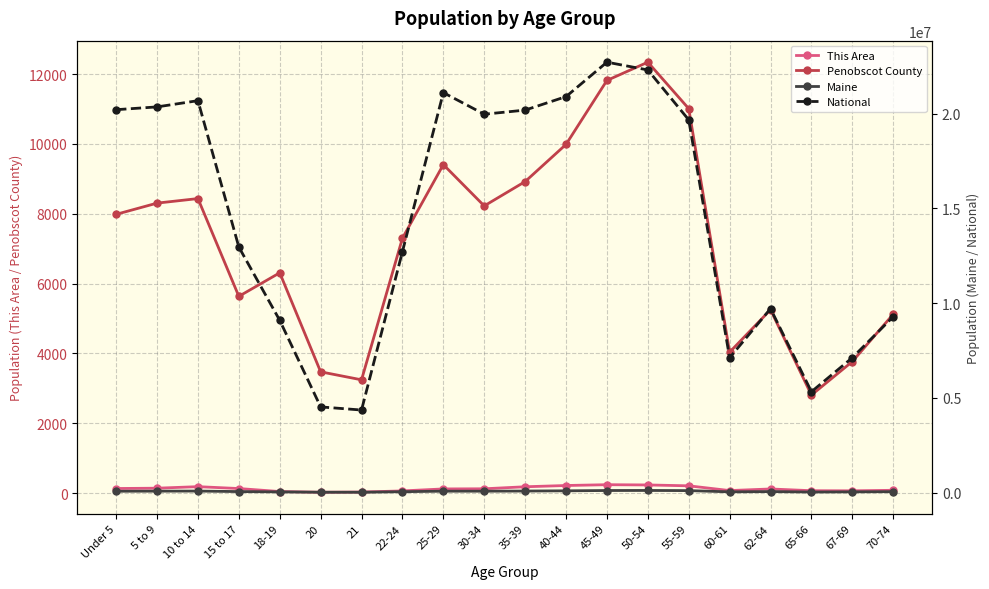

Is the value of Penobscot County at 45-49 greater than the value of Maine at 21?

No